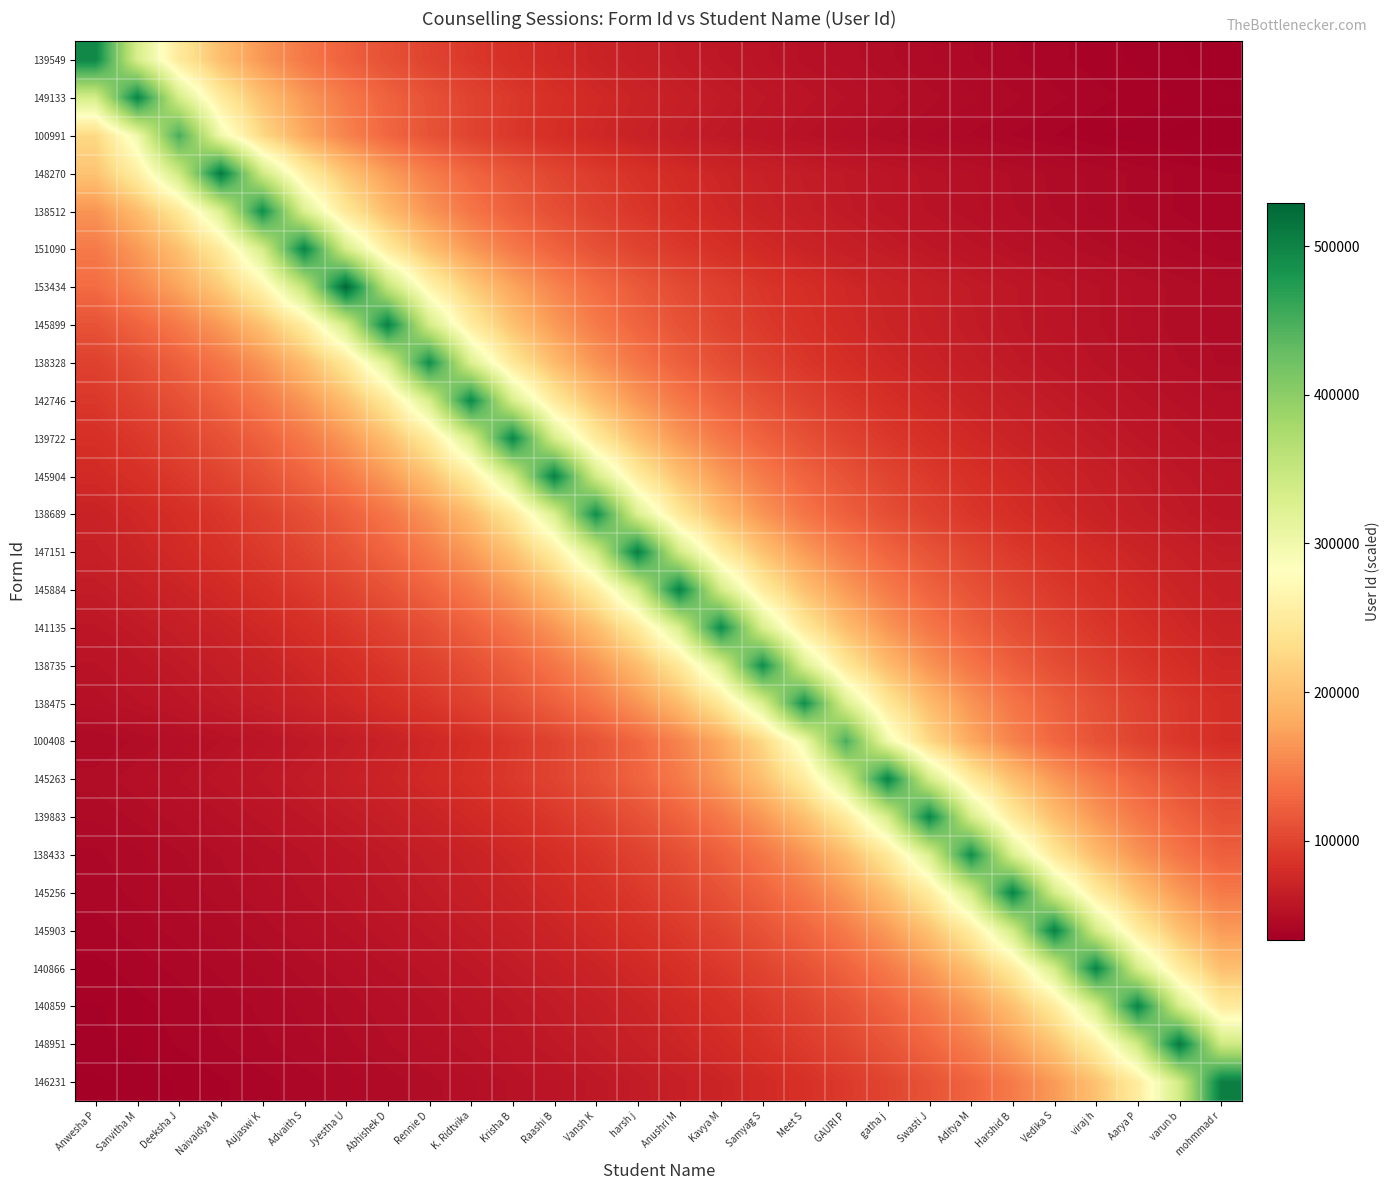

What is the total value across all series at K. Ridtvika?

4092141.2